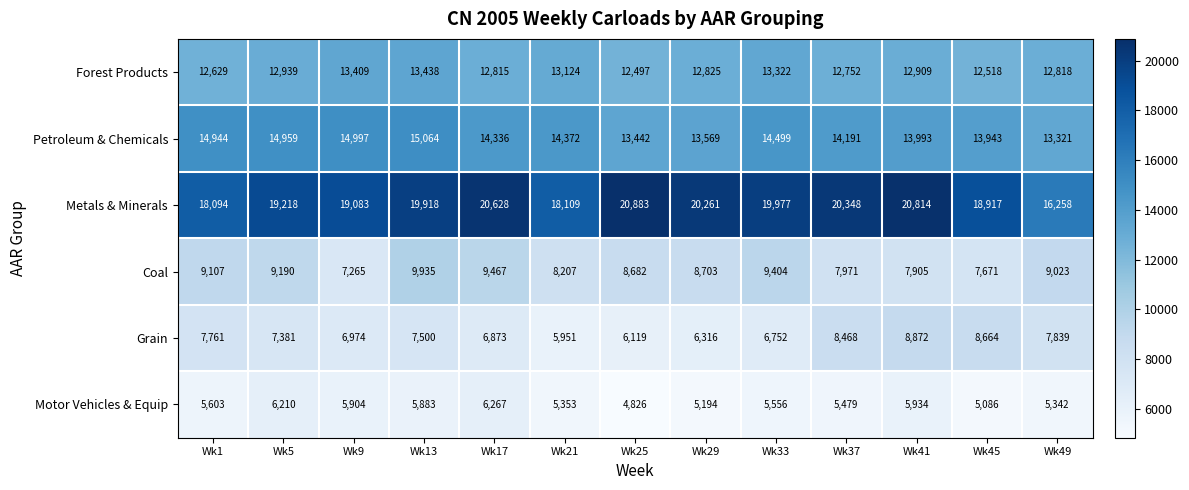

At how many categories does at least one series exceed 9164?

13